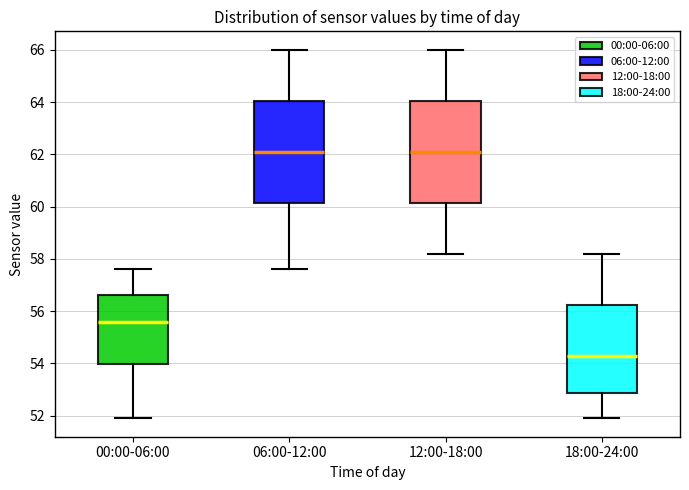

Where does the median line of the box for 18:00-24:00 sit on the y-axis? The values are not printed on the chart, so give them approximately, as read against the axis.

54.4